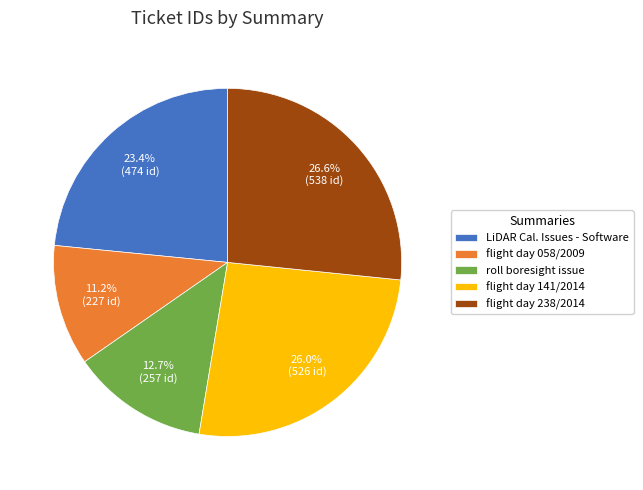

Between flight day 058/2009 and roll boresight issue, which is larger?

roll boresight issue